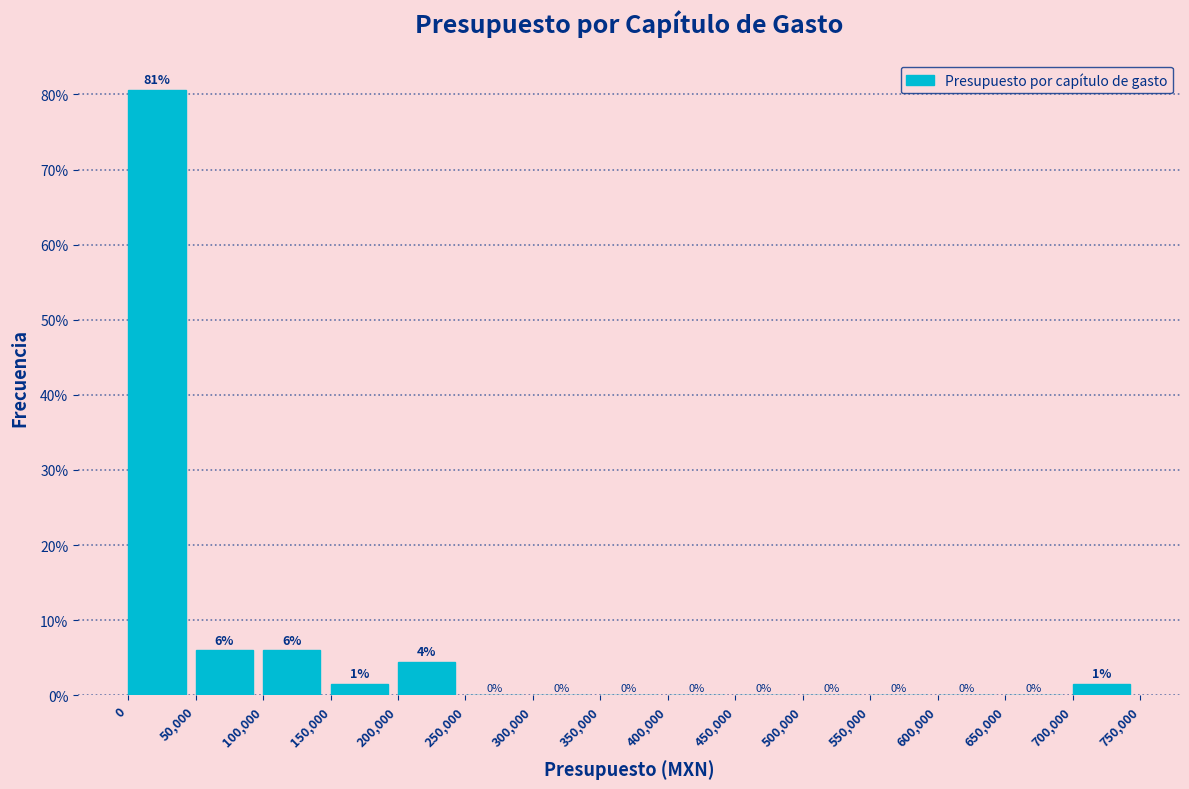

Over which range of the x-axis is the bar tallest?

0 to 50,000